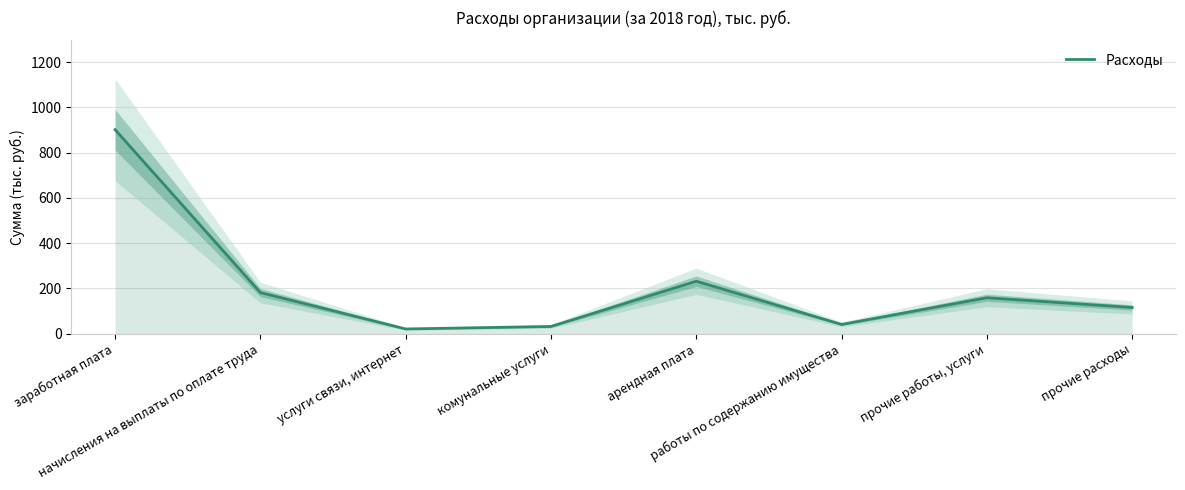

Where is the first local minimum?

услуги связи, интернет